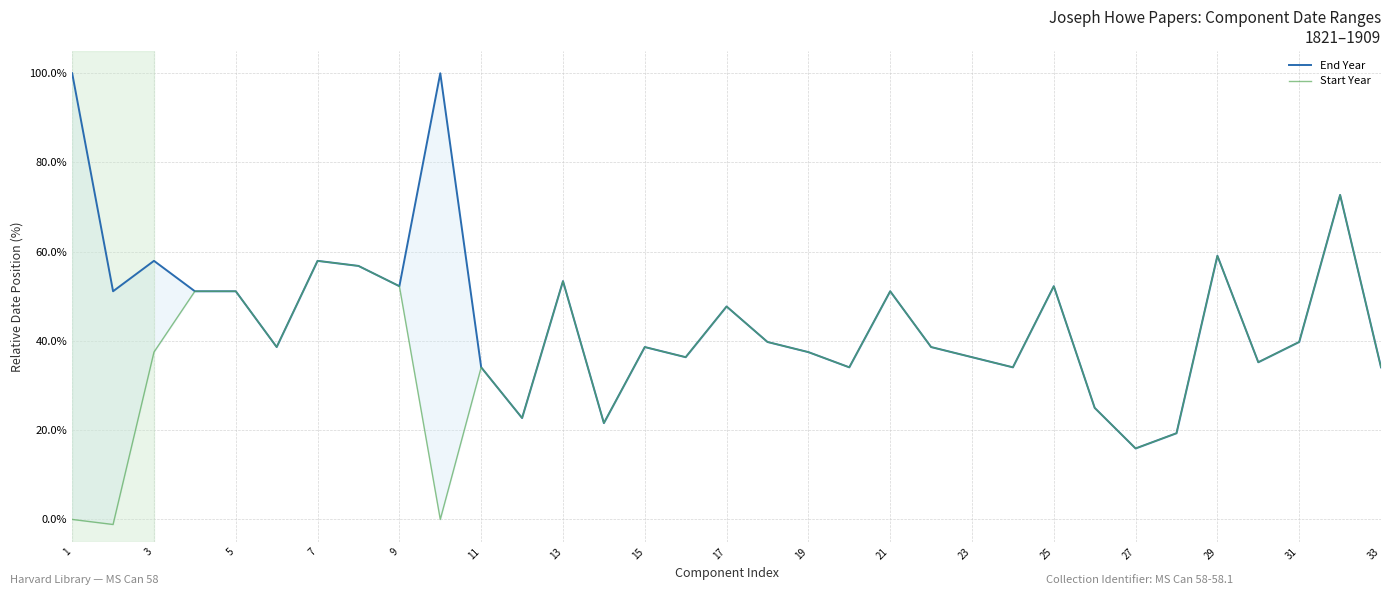

True or false: End Year and Start Year cross at least once.

False